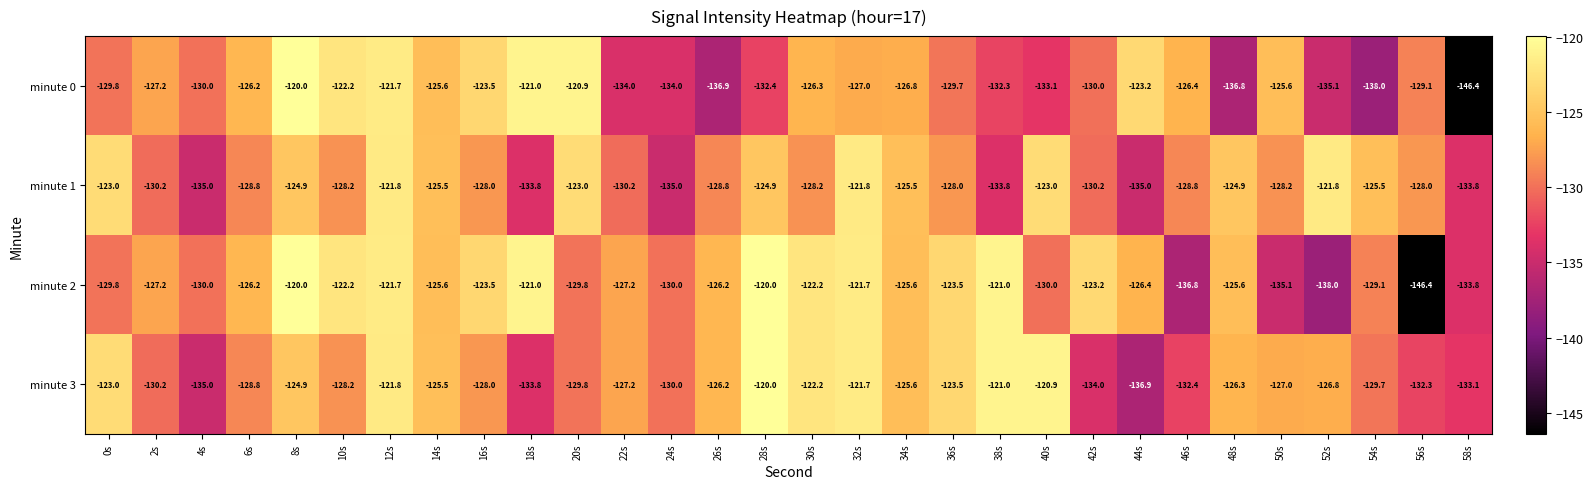

How many data points does each series have?

30